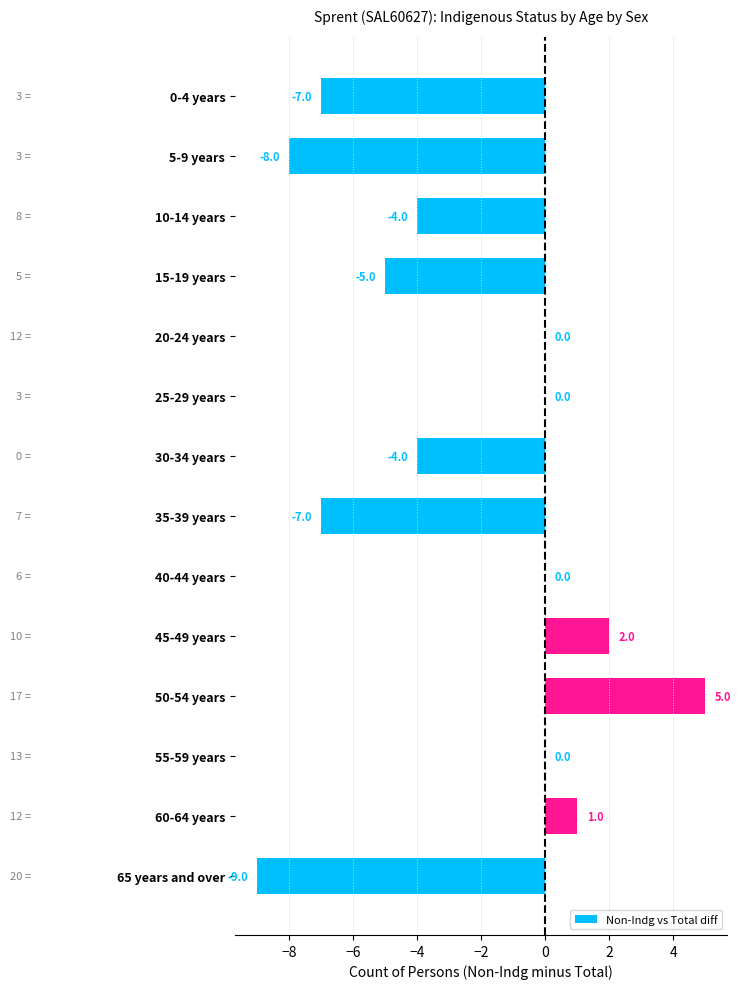

What is the greatest value displayed?

5